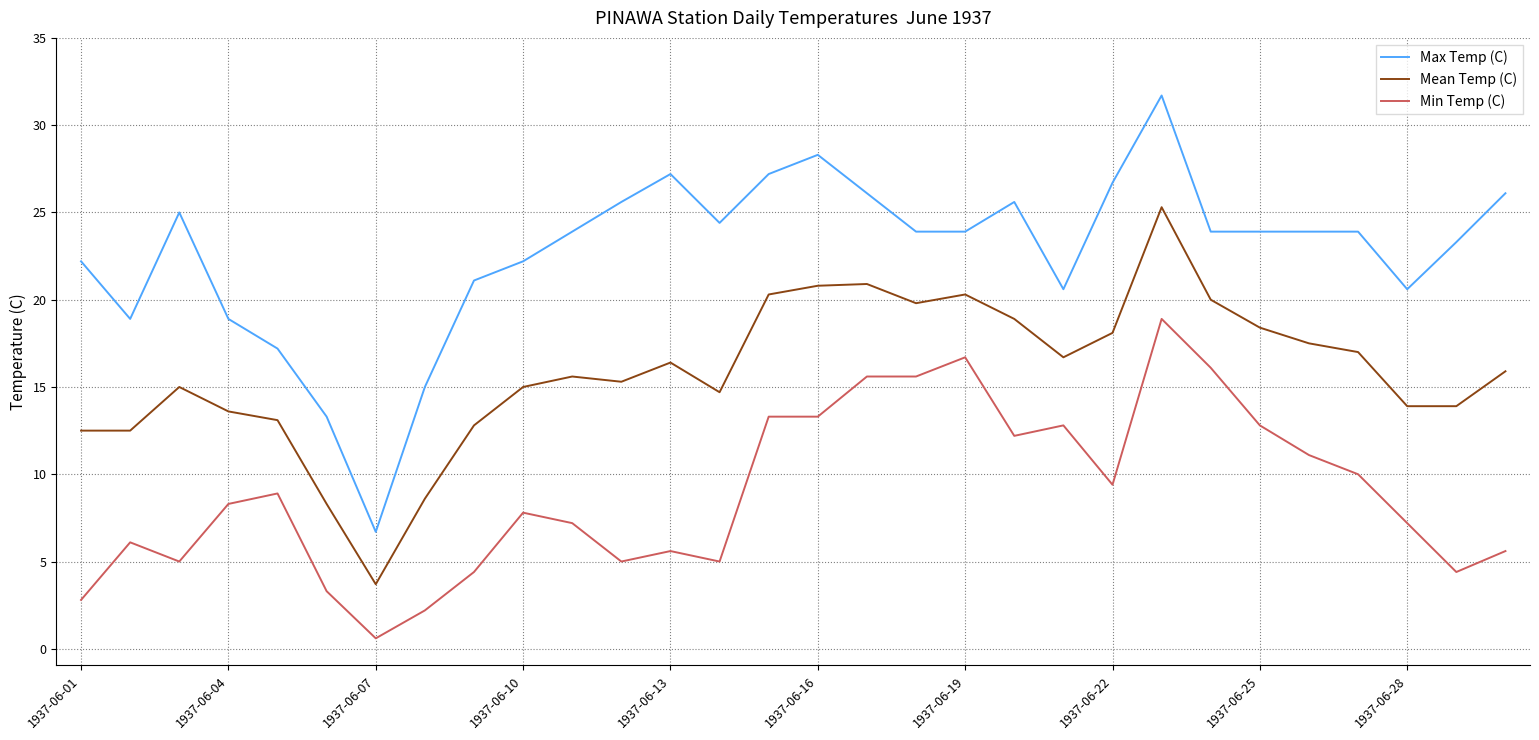

Which series has the largest range (max minus min)?

Max Temp (C)